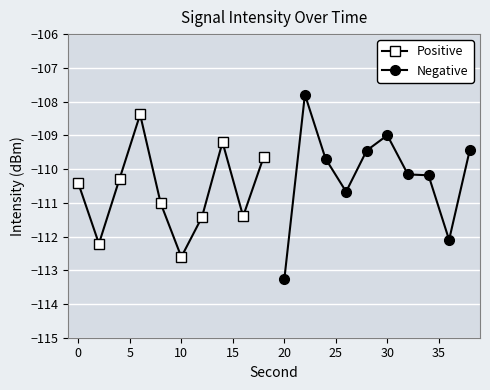

At which label does Positive reach its minimum?

10